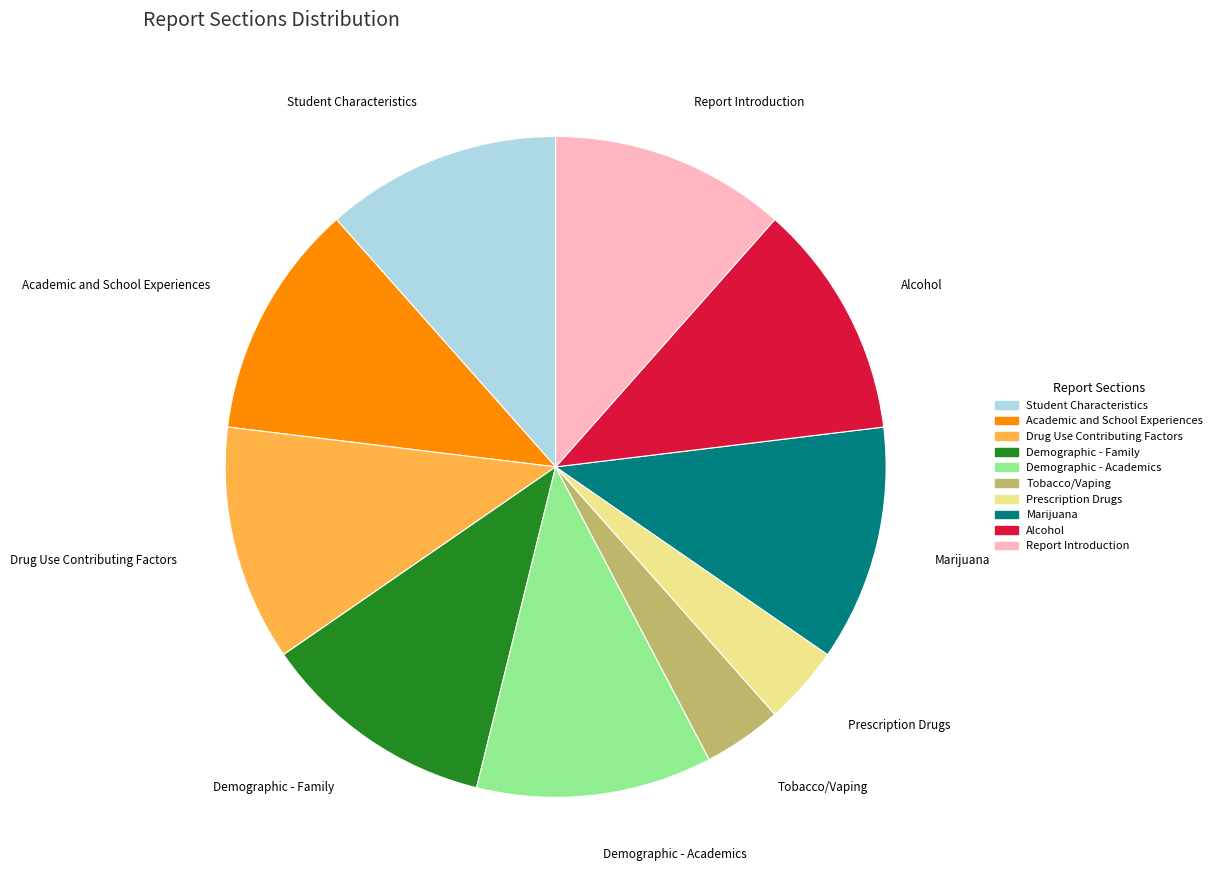

Combined, do Alcohol and Demographic - Academics account for over 50%?

No